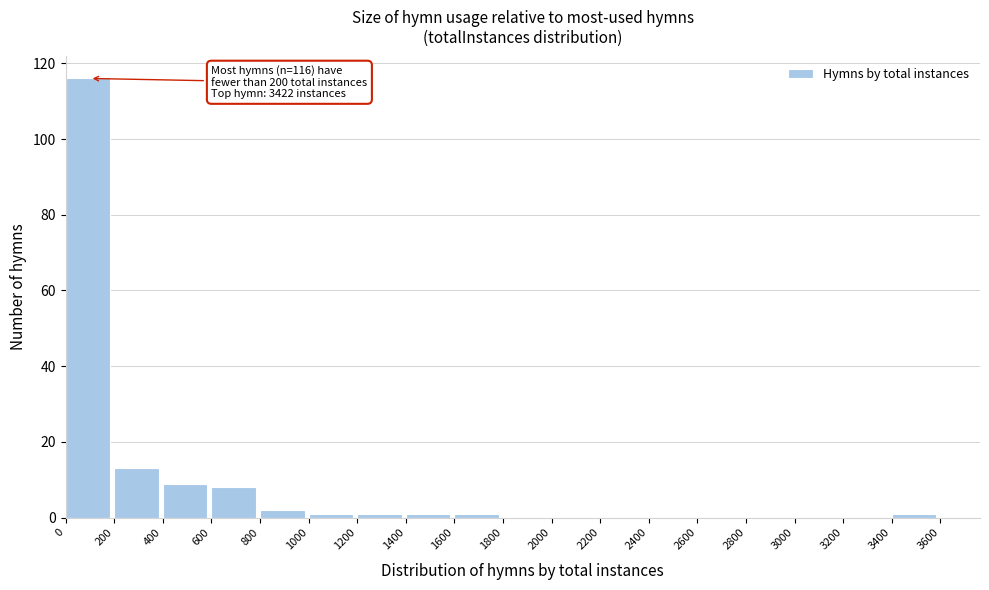

Which range on the x-axis has the tallest bar?

0 to 200